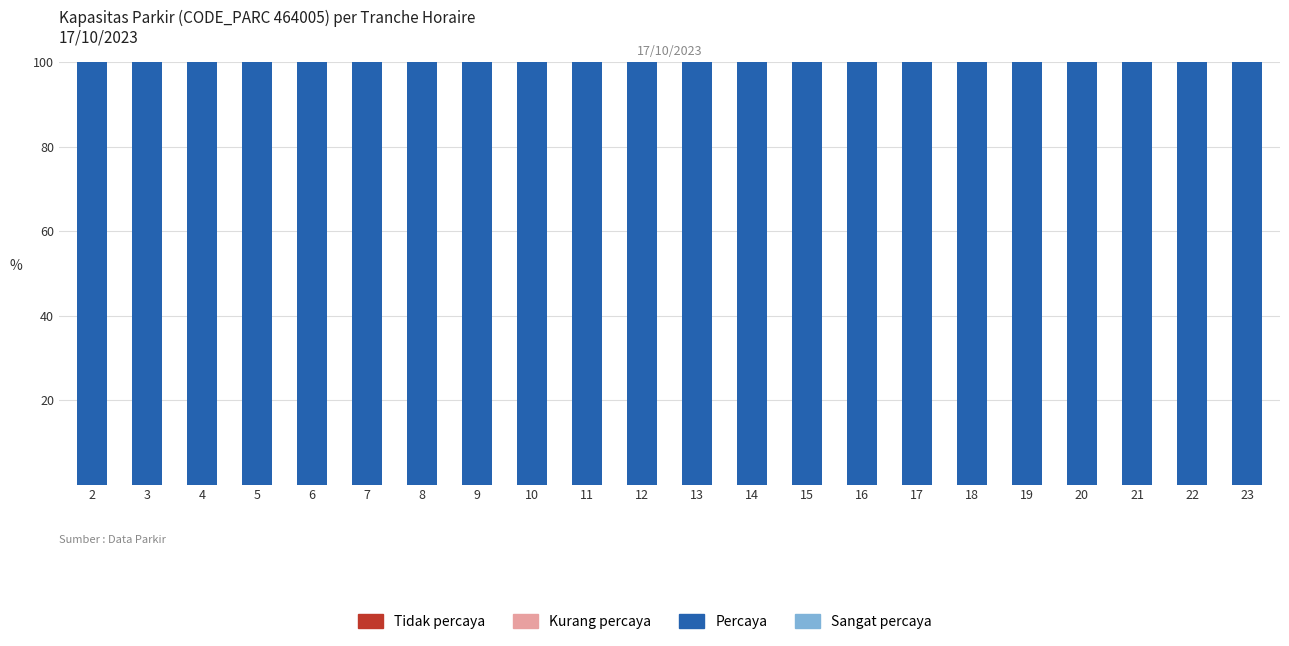

Does the chart contain stacked bars?

No